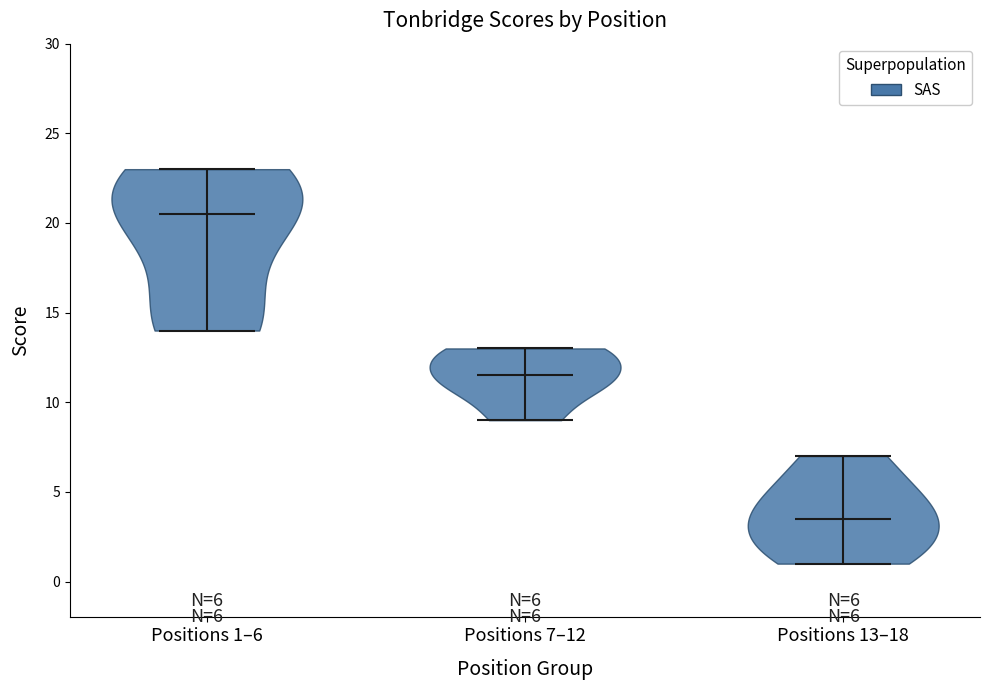

Which violin has the lowest median line?

Positions 13–18